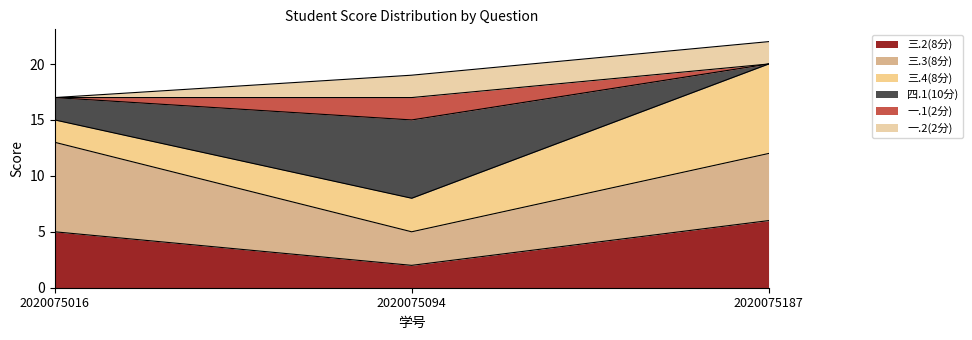

The 三.4(8分) series shows 30 at 2020075016. True or false?

False